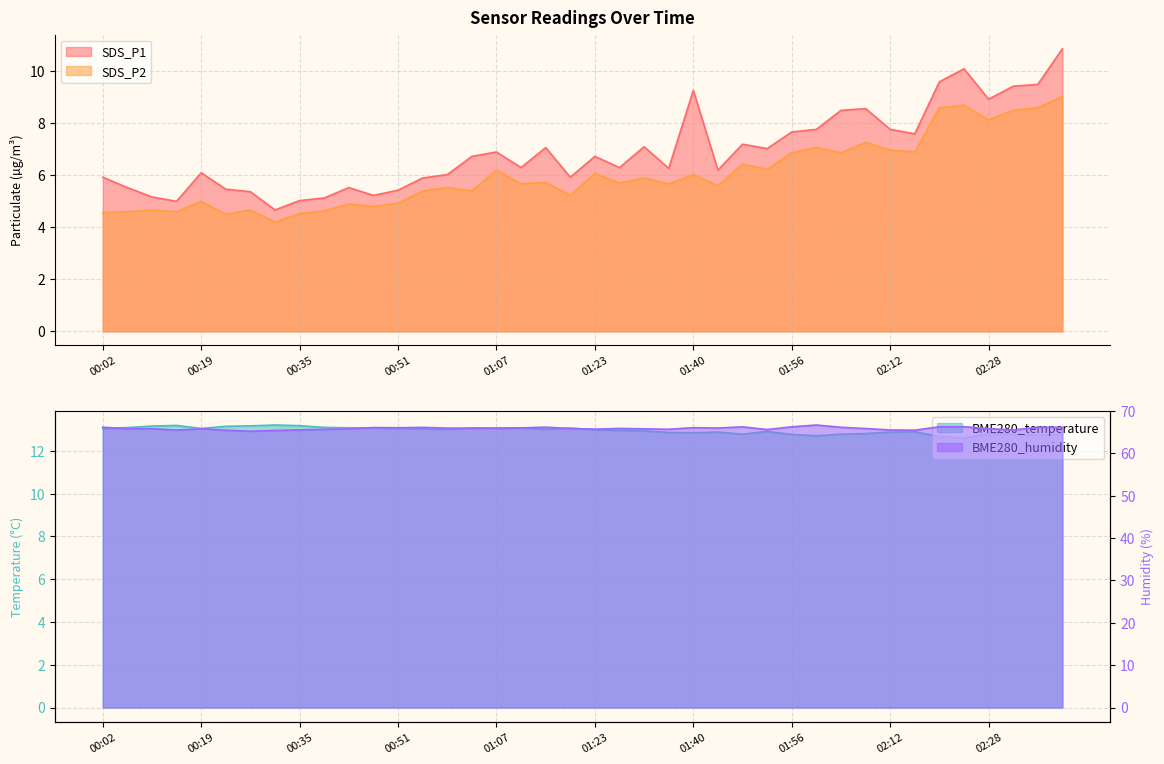

Does the chart have visible grid lines?

Yes